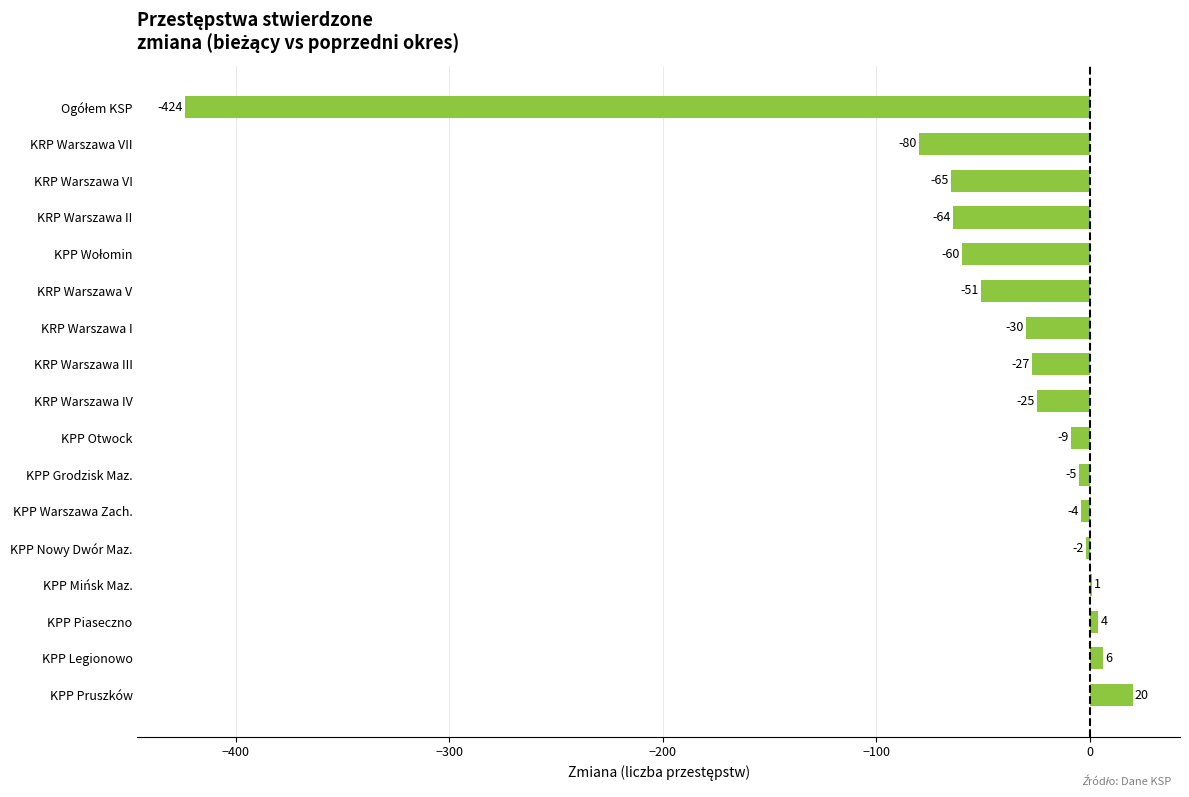

What is the change in value from KPP Mińsk Maz. to KRP Warszawa IV?

-26